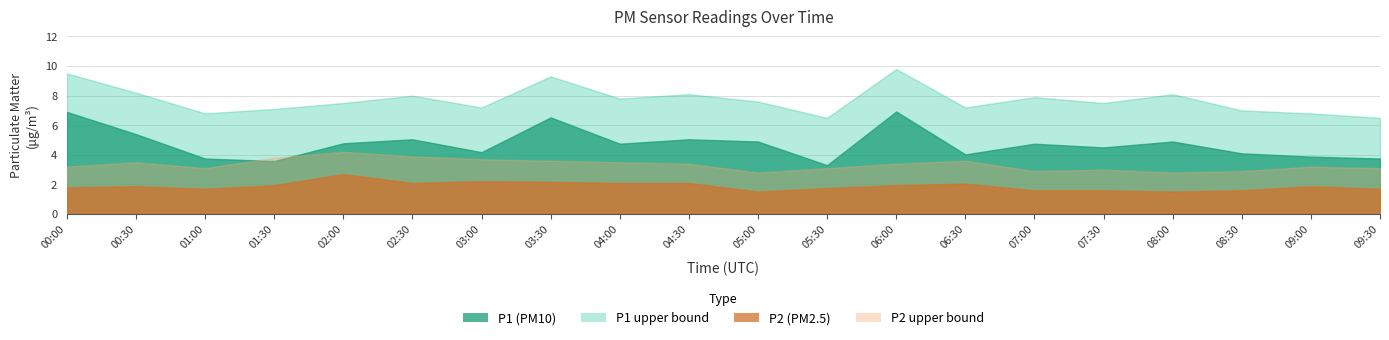

Count the number of data series in this chart.

4